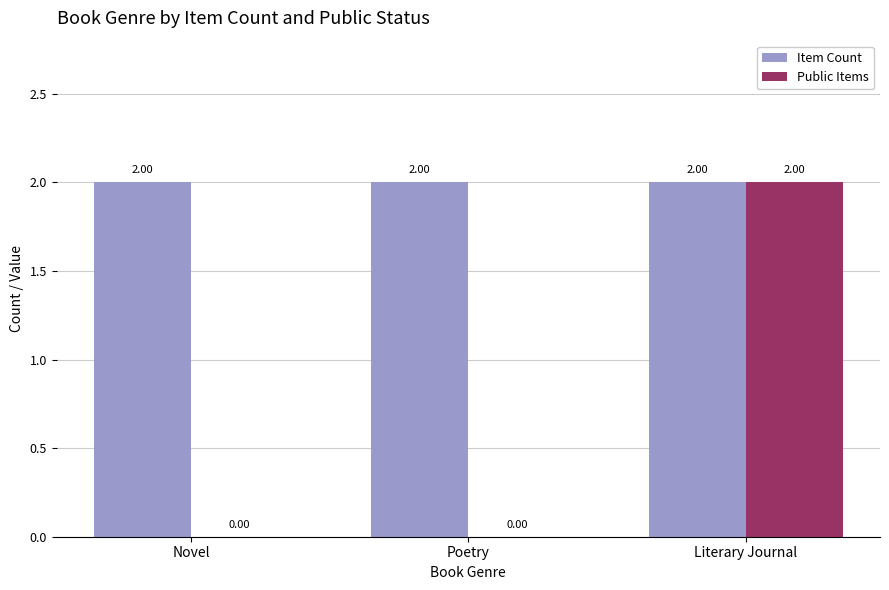

What is the sum of the Item Count values at Novel and Poetry?

4